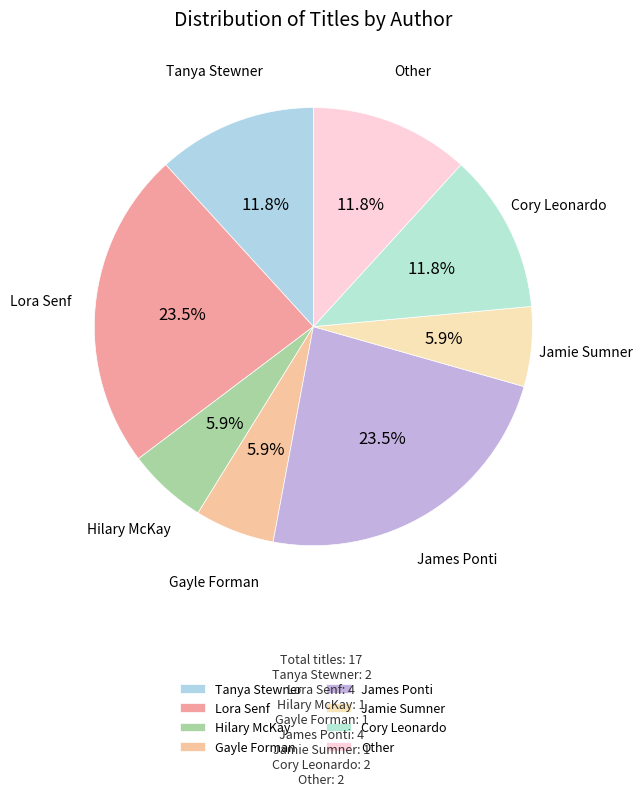

To the nearest percent, what is the average slice percentage?

12%